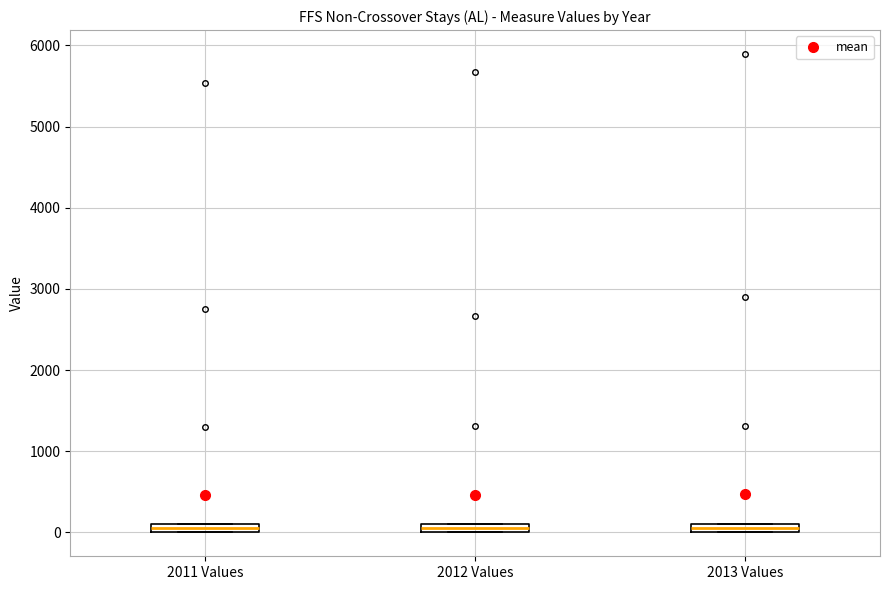

Where is the lower edge of the box for 2011 Values on the y-axis? The values are not printed on the chart, so give them approximately, as read against the axis.

0